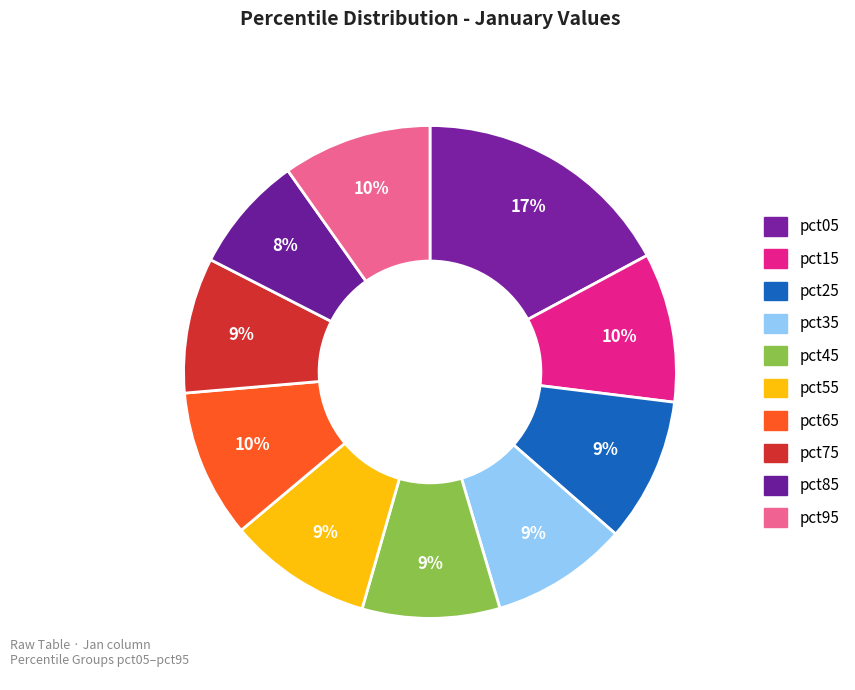

Rank the categories by value from highest to lowest.

pct05, pct15, pct95, pct65, pct25, pct55, pct45, pct35, pct75, pct85